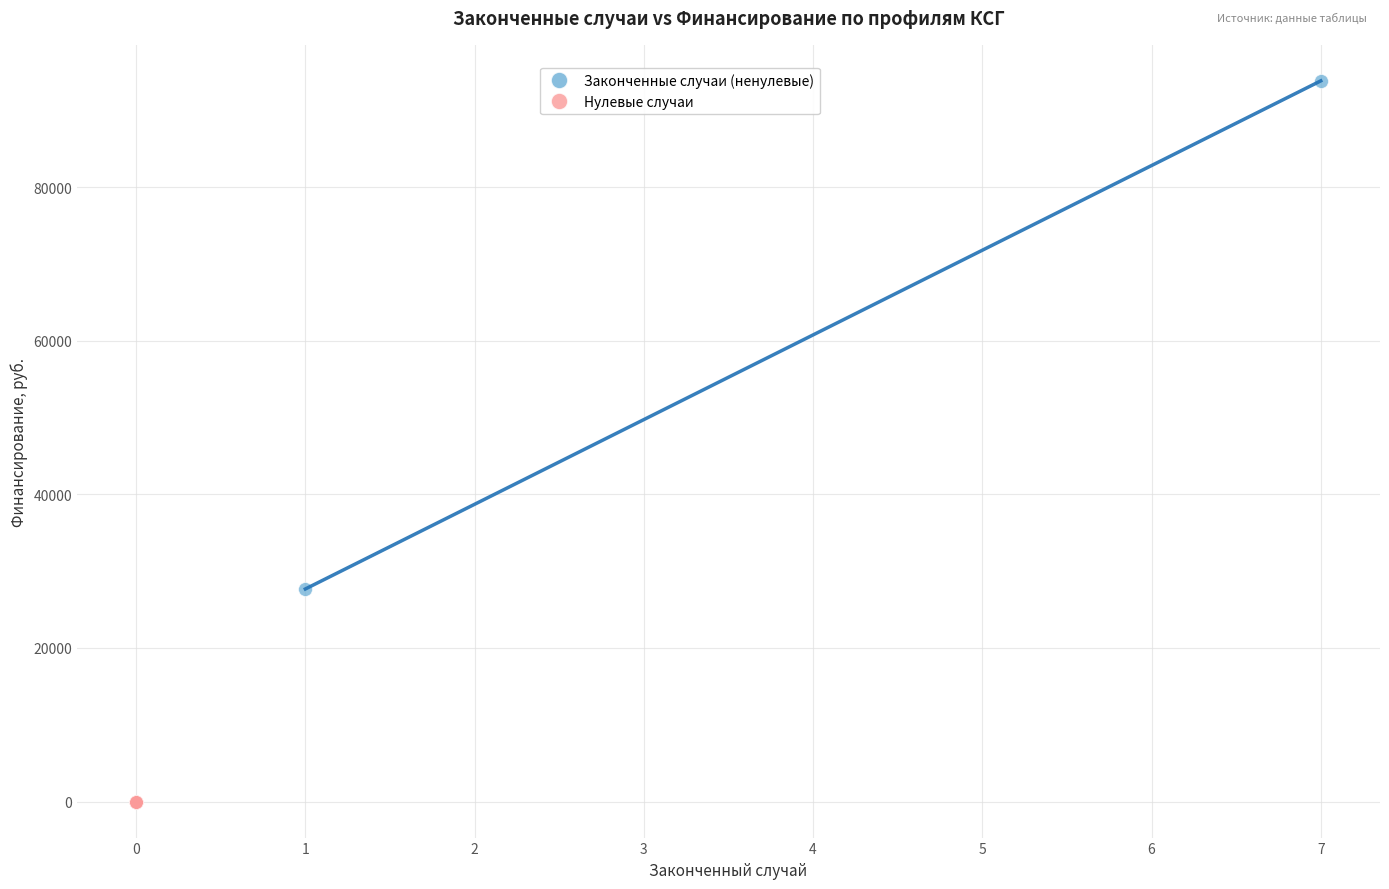

Which series contains the lowest Y value?

Нулевые случаи